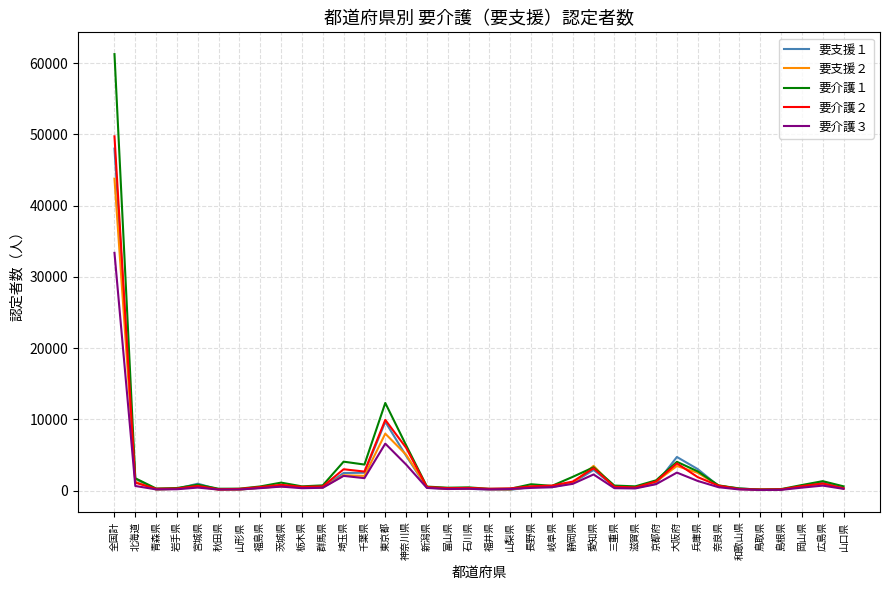

At which category is the sum across all series the highest?

全国計